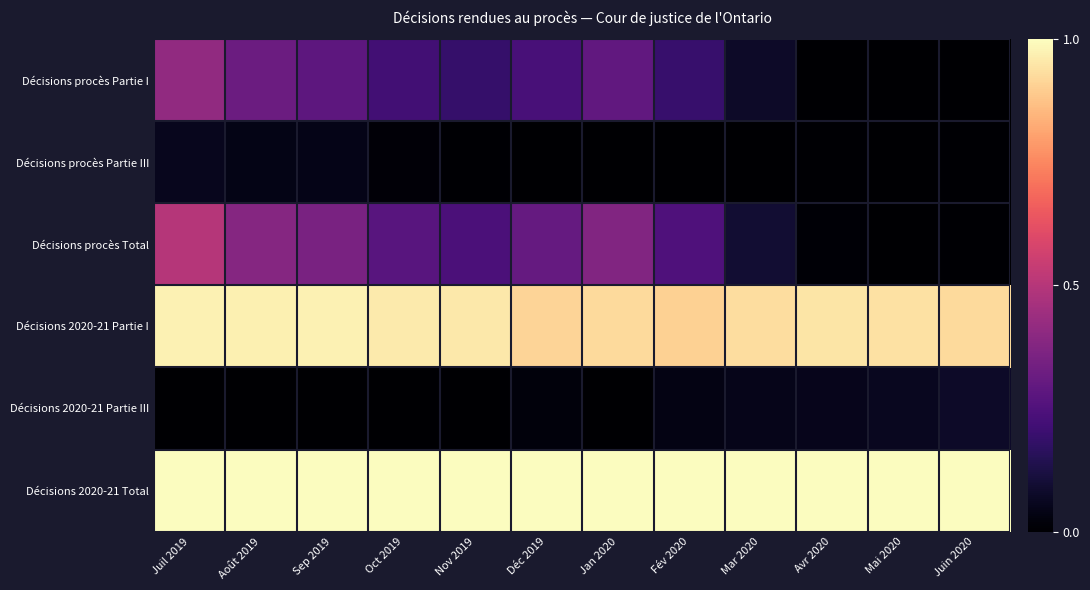

What is the maximum value shown in the chart?

1.0